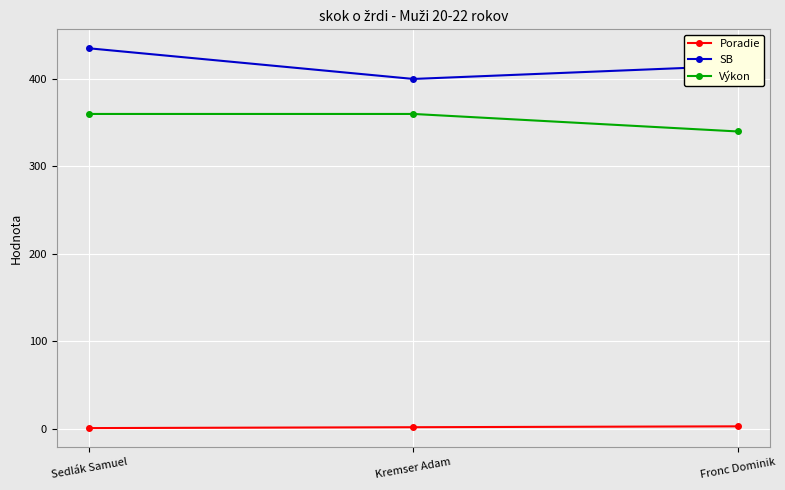

What is the difference between the second highest and minimum values in the Poradie series?

1